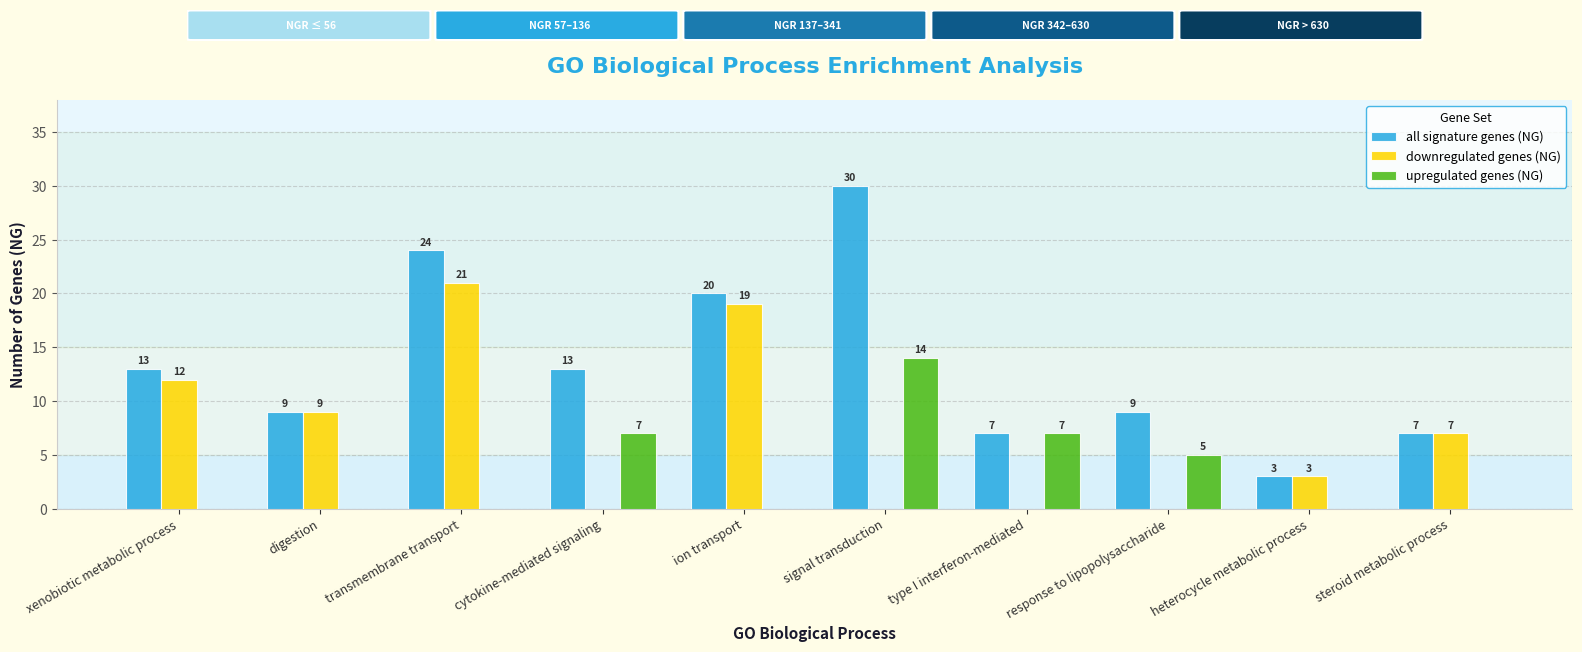

Which label corresponds to the largest value in the chart?

signal transduction